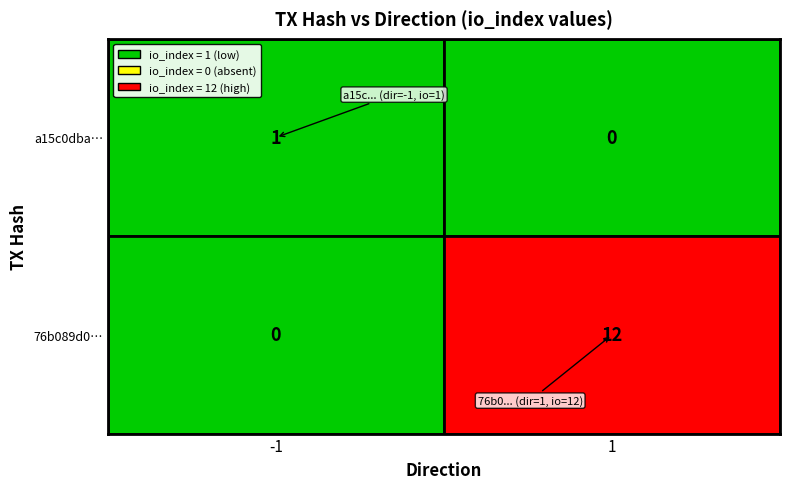

What is the difference between the a15c0dbac5eb049cfc5087c235ba8517a5b3800 values at io_index and direction?

2